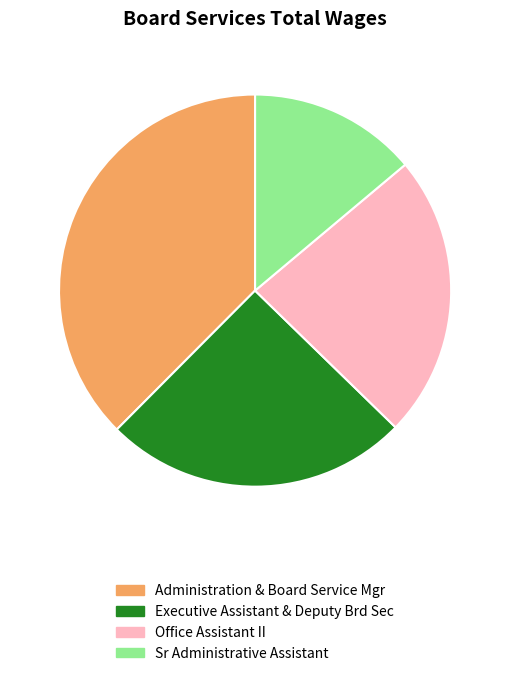

Count the number of slices in the pie.

4